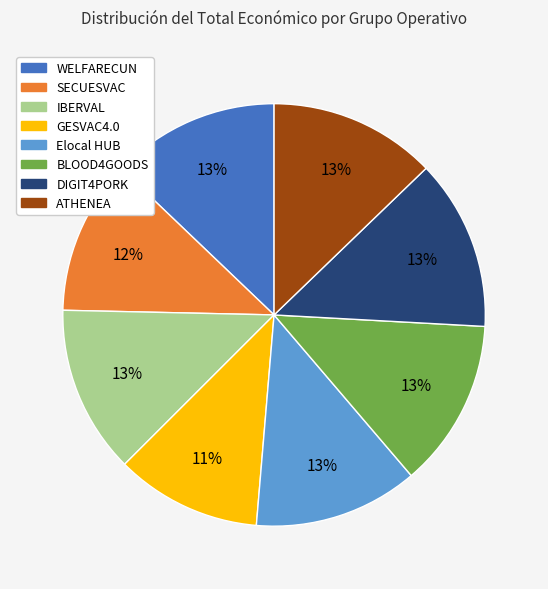

How many slices are in this pie chart?

8